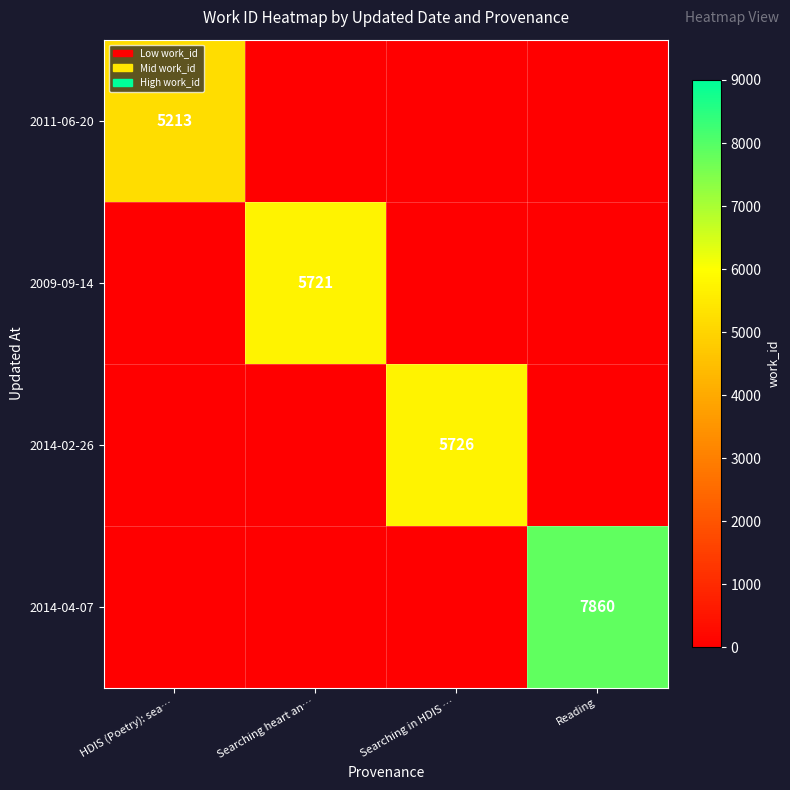

True or false: 2011-06-20 has a value of 3449 at HDIS (Poetry): sea….

False